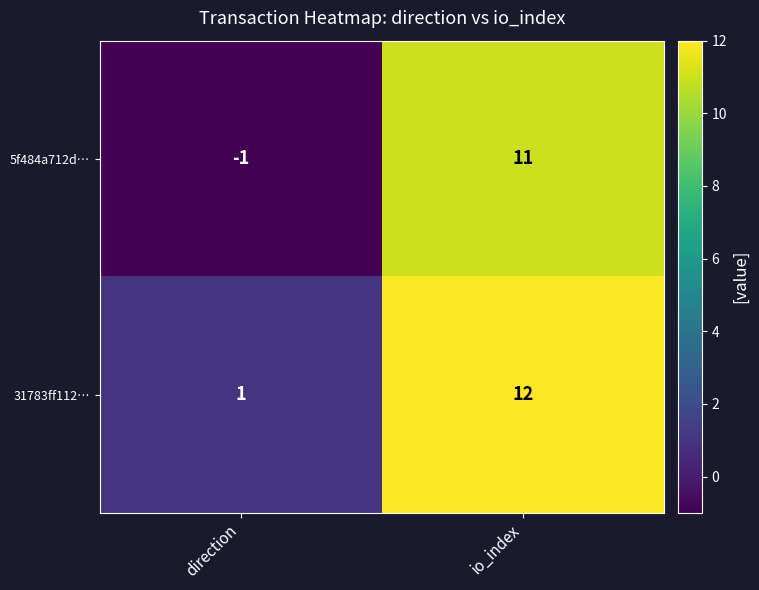

Rank the series by their average value, from highest to lowest.

31783ff112…, 5f484a712d…